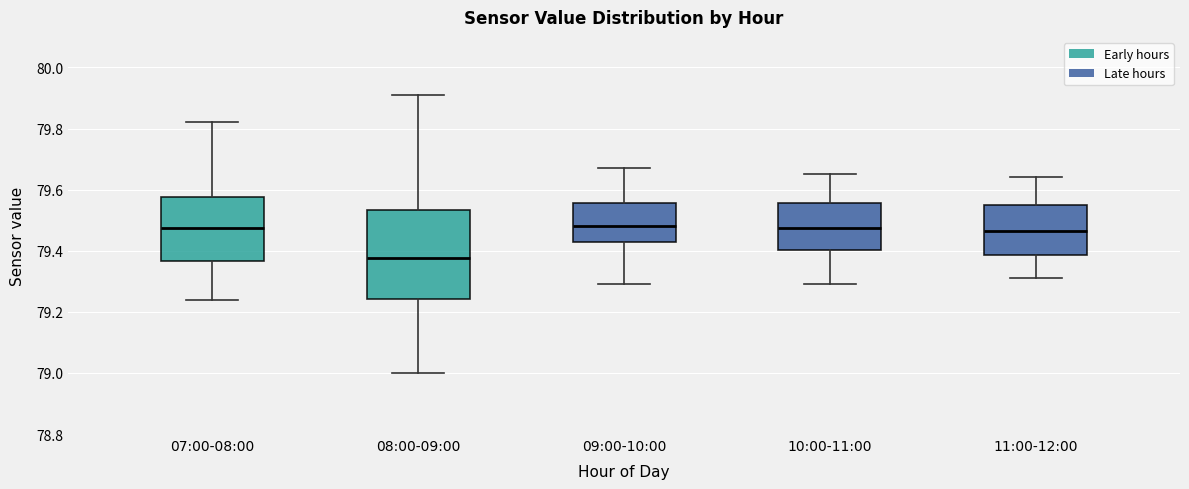

Where does the upper whisker of the box for 07:00-08:00 end on the y-axis? The values are not printed on the chart, so give them approximately, as read against the axis.

79.82